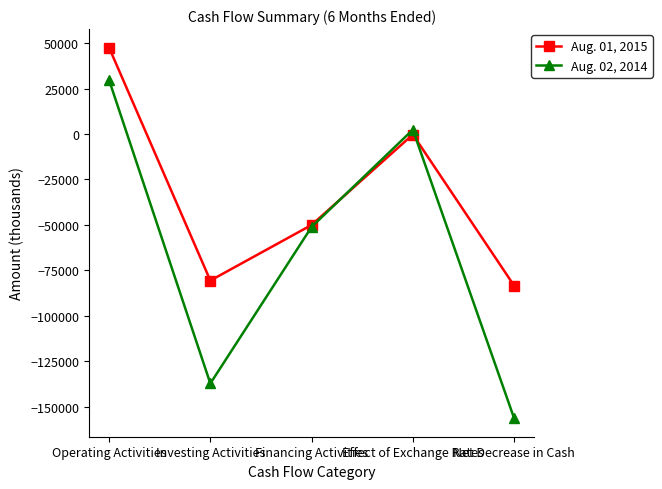

At which category does the chart reach its minimum across all series?

Net Decrease in Cash